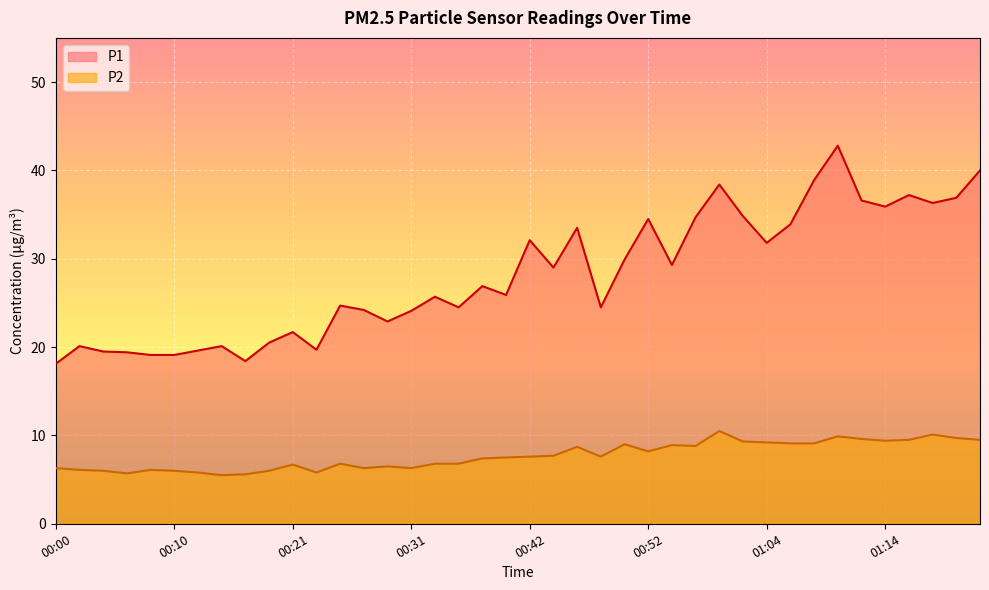

What is the difference between the second highest and second lowest values in the P1 series?

21.6